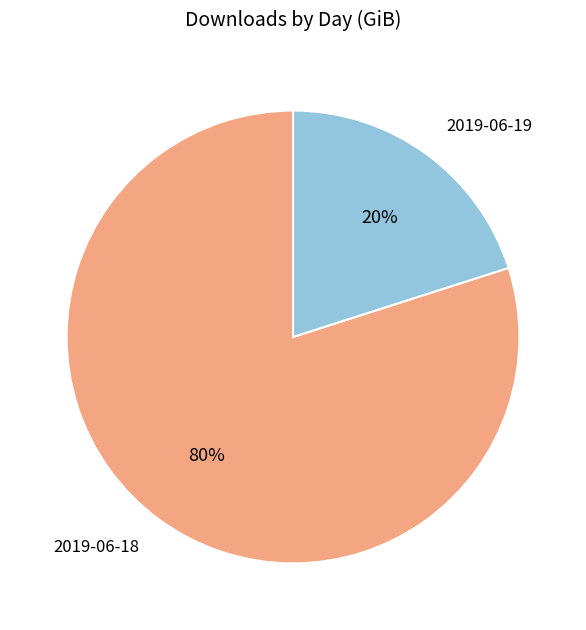

Is 2019-06-18 the majority of the pie?

Yes